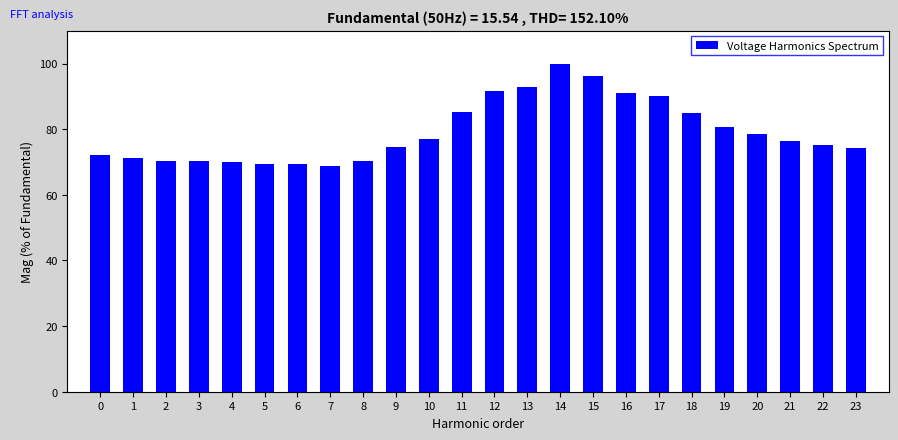

What is the smallest value displayed?

68.8